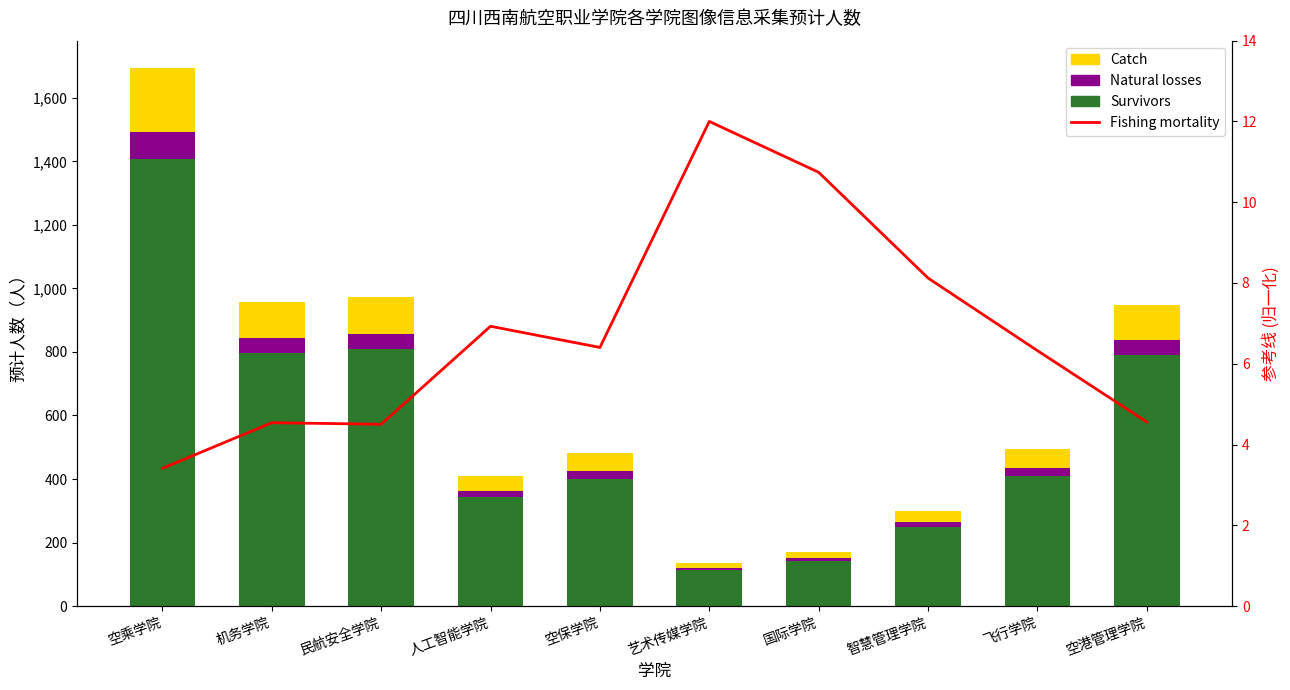

What are all the series names shown in the legend?

Survivors, Natural losses, Catch, Fishing mortality